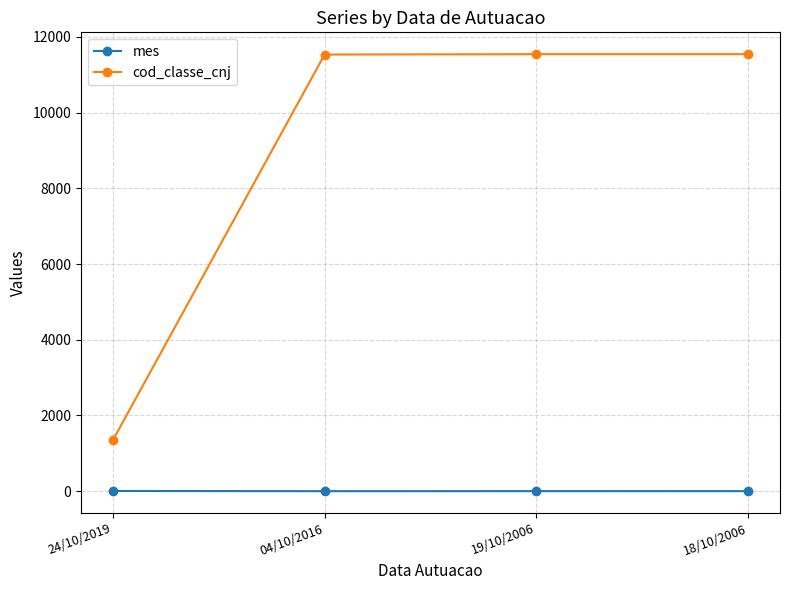

What is the spread (max minus min) of values at 19/10/2006?

11539